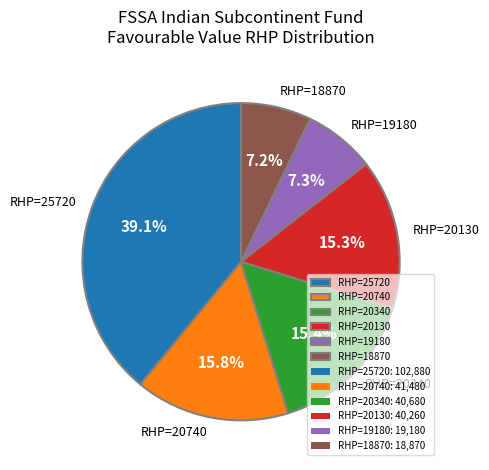

What is the largest slice in the pie chart?

RHP=25720